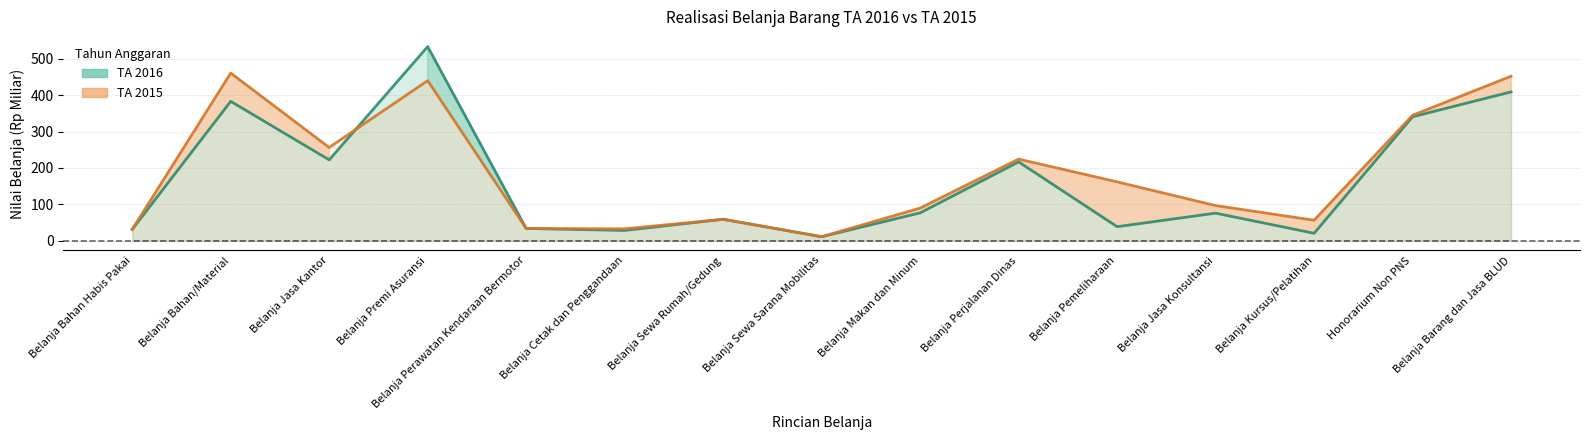

Where is the first local minimum for TA 2016?

Belanja Jasa Kantor